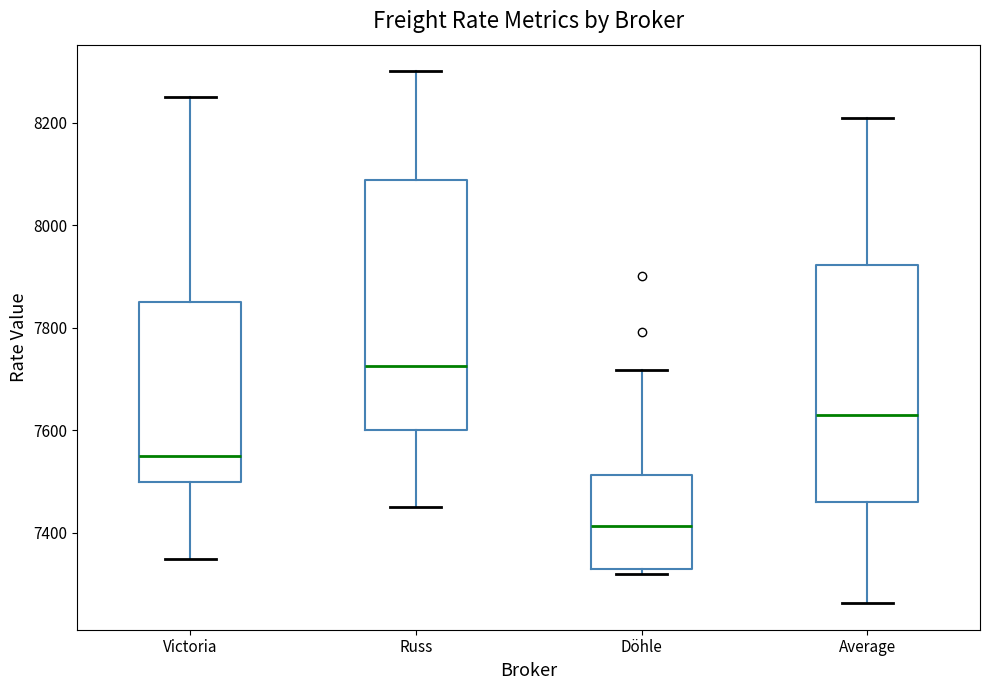

Reading left to right, transcribe this box plot: for each box, give where its median line is, the range the box spans, and where its two whiskers end, as read against the y-axis. The values are not printed on the chart, so give them approximately, as read against the axis.

Victoria: median 7560, box 7500 to 7860, whiskers 7360 to 8260
Russ: median 7720, box 7600 to 8080, whiskers 7460 to 8300
Döhle: median 7420, box 7320 to 7520, whiskers 7320 (just below the box's lower edge) to 7720
Average: median 7640, box 7460 to 7920, whiskers 7260 to 8200